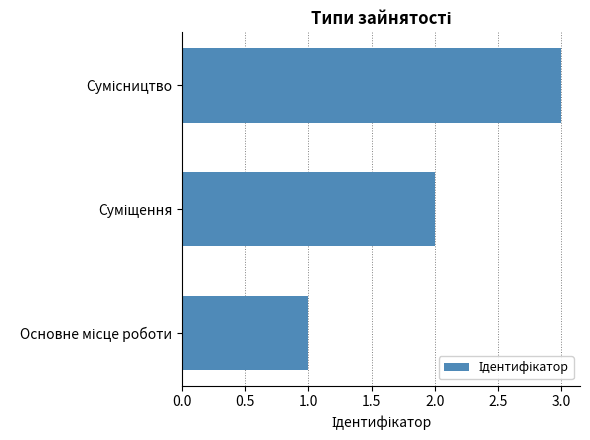

What is the sum of all values?

6